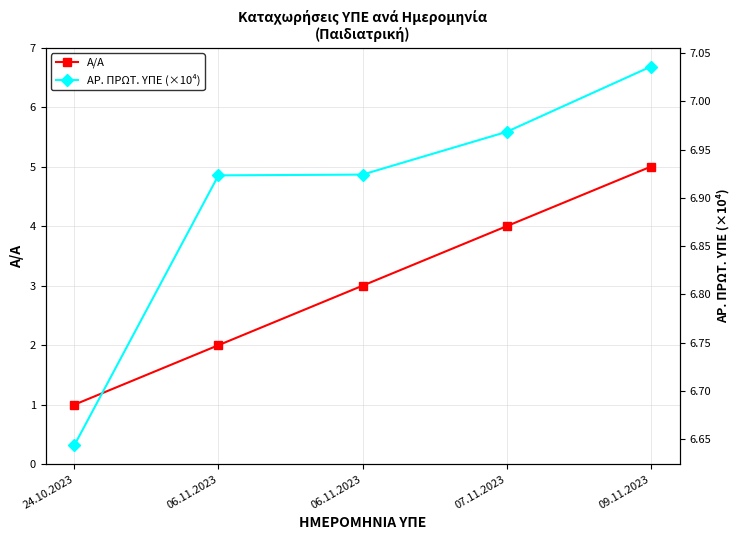

How many data points does each series have?

5